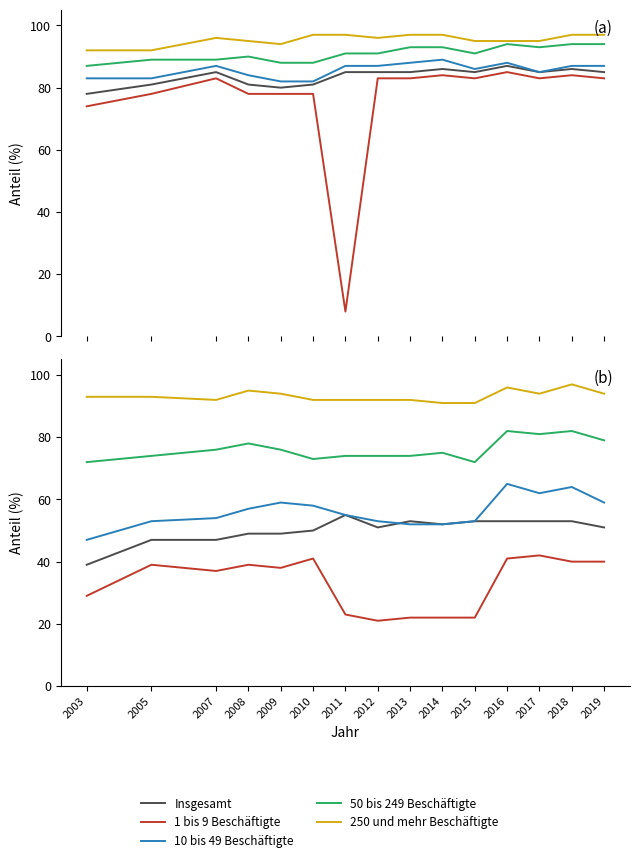

Rank the series at 2018 from highest to lowest value.

250 und mehr Beschäftigte, 50 bis 249 Beschäftigte, 10 bis 49 Beschäftigte, Insgesamt, 1 bis 9 Beschäftigte